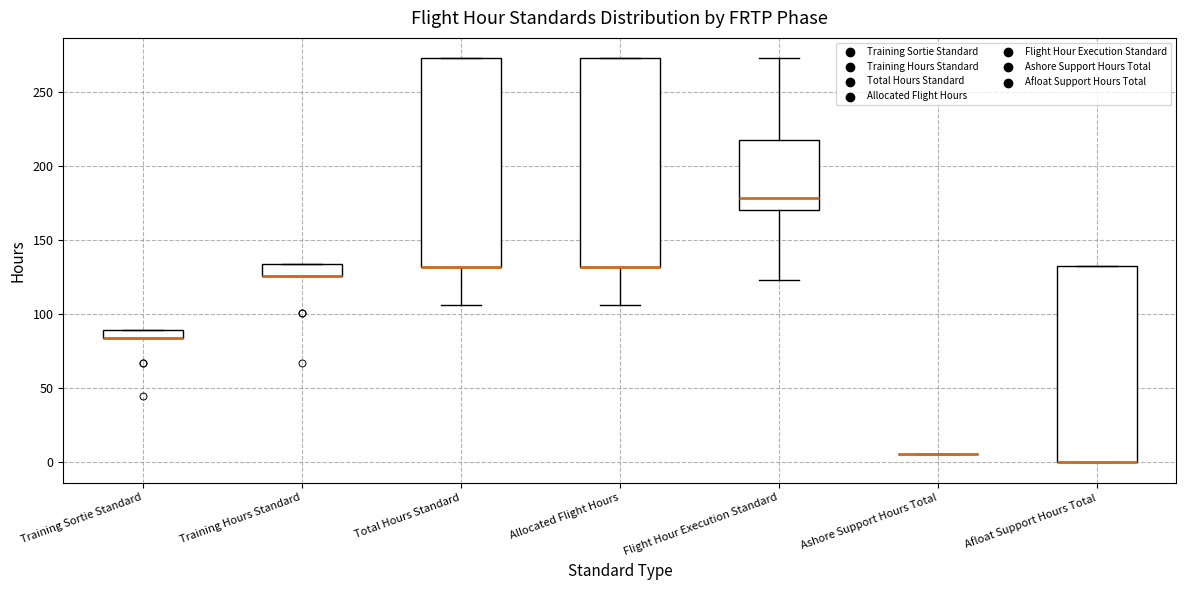

Where is the upper edge of the box for Training Sortie Standard on the y-axis? The values are not printed on the chart, so give them approximately, as read against the axis.

90